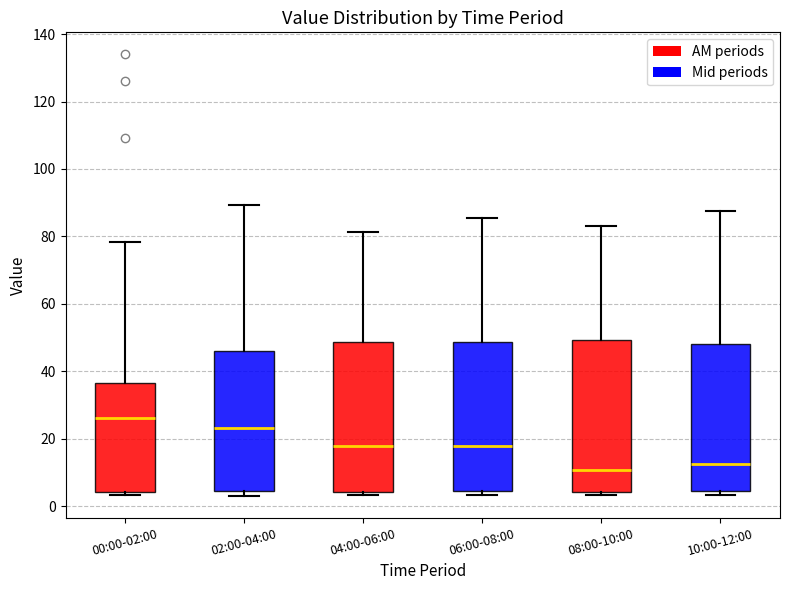

Reading left to right, transcribe this box plot: for each box, give where its median line is, the range the box spans, and where its two whiskers end, as read against the y-axis. The values are not printed on the chart, so give them approximately, as read against the axis.

00:00-02:00: median 26, box 4 to 36, whiskers 4 (just below the box's lower edge) to 78
02:00-04:00: median 24, box 4 to 46, whiskers 4 (just below the box's lower edge) to 90
04:00-06:00: median 18, box 4 to 48, whiskers 4 (just below the box's lower edge) to 82
06:00-08:00: median 18, box 4 to 48, whiskers 4 (just below the box's lower edge) to 86
08:00-10:00: median 10, box 4 to 50, whiskers 4 (just below the box's lower edge) to 84
10:00-12:00: median 12, box 4 to 48, whiskers 4 (just below the box's lower edge) to 88